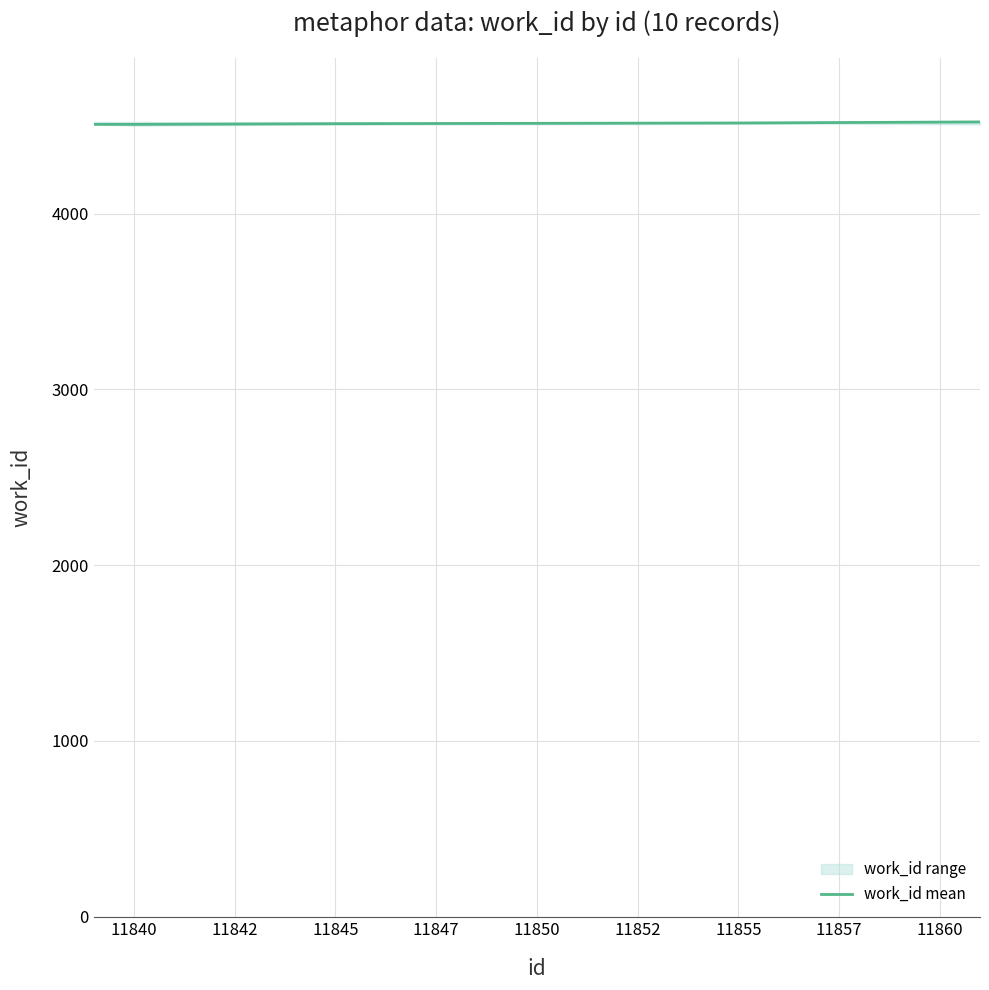

What is the smallest value displayed?

4507